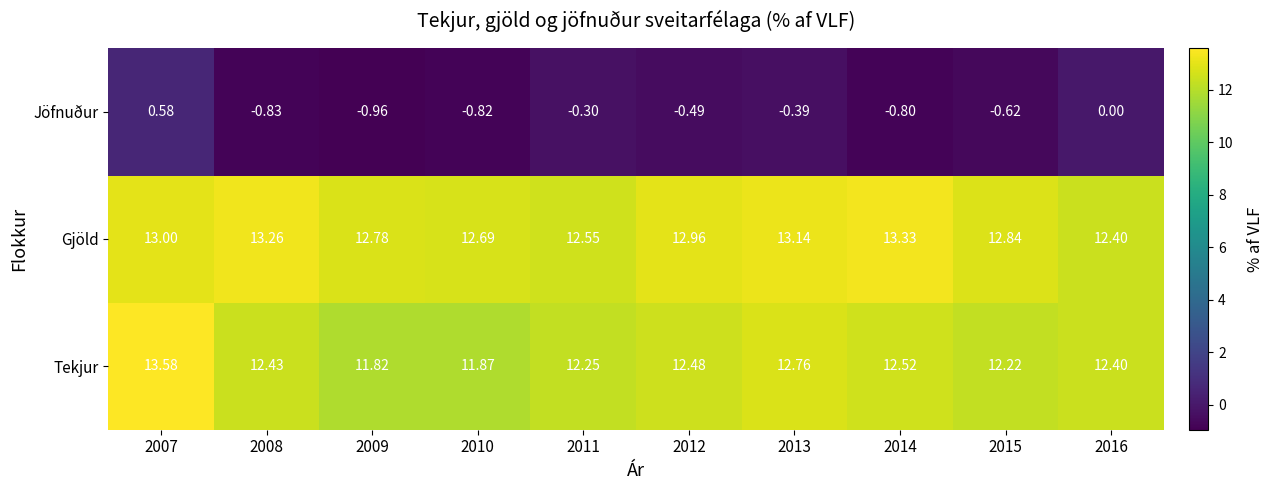

Rank the series at 2013 from lowest to highest value.

Jöfnuður, Tekjur, Gjöld